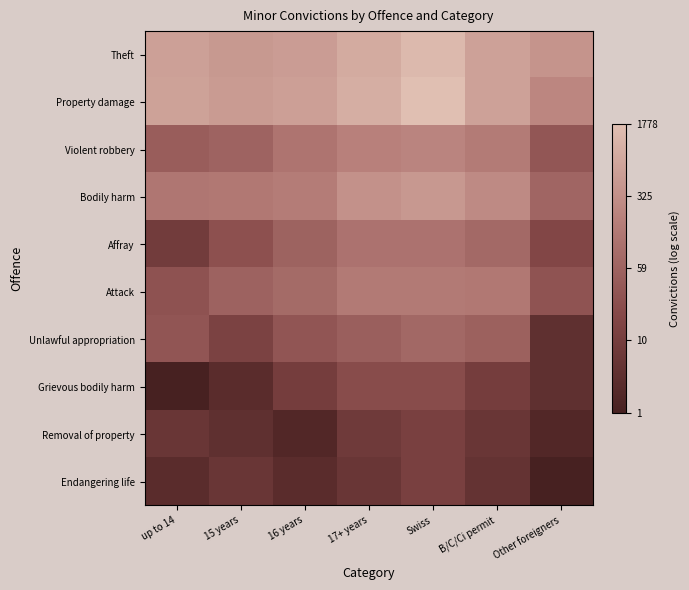

Reading right to left, what are all the values shown in this chart?

Theft: Other foreigners=6.0	B/C/Ci permit=6.4	Swiss=7.3	17+ years=6.7	16 years=6.3	15 years=6.1	up to 14=6.4
Property damage: Other foreigners=5.5	B/C/Ci permit=6.4	Swiss=7.5	17+ years=6.9	16 years=6.4	15 years=6.2	up to 14=6.4
Violent robbery: Other foreigners=3.6	B/C/Ci permit=5.1	Swiss=5.4	17+ years=5.2	16 years=4.8	15 years=4.1	up to 14=3.9
Bodily harm: Other foreigners=4.2	B/C/Ci permit=5.6	Swiss=6.1	17+ years=5.8	16 years=5.1	15 years=4.9	up to 14=4.9
Affray: Other foreigners=2.9	B/C/Ci permit=4.3	Swiss=4.7	17+ years=4.7	16 years=4.1	15 years=3.3	up to 14=2.3
Attack: Other foreigners=3.4	B/C/Ci permit=4.9	Swiss=5.0	17+ years=5.0	16 years=4.4	15 years=4.1	up to 14=3.4
Unlawful appropriation: Other foreigners=1.6	B/C/Ci permit=4.0	Swiss=4.3	17+ years=3.9	16 years=3.5	15 years=2.6	up to 14=3.5
Grievous bodily harm: Other foreigners=1.6	B/C/Ci permit=2.4	Swiss=3.1	17+ years=3.1	16 years=2.4	15 years=1.4	up to 14=0.7
Removal of property: Other foreigners=1.1	B/C/Ci permit=1.9	Swiss=2.6	17+ years=2.2	16 years=1.1	15 years=1.6	up to 14=1.9
Endangering life: Other foreigners=0.7	B/C/Ci permit=1.8	Swiss=2.6	17+ years=1.9	16 years=1.4	15 years=1.9	up to 14=1.4